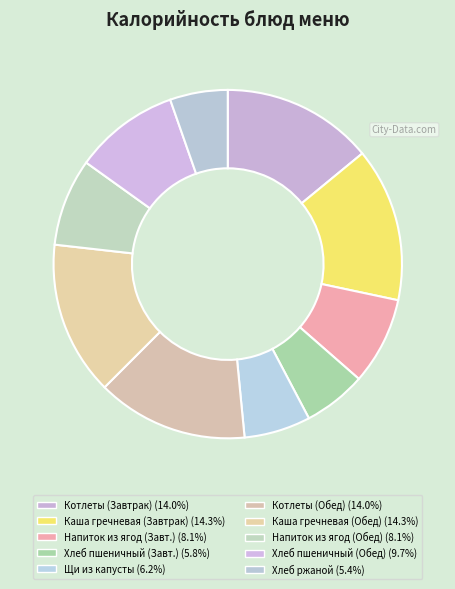

How many slices are in this pie chart?

10